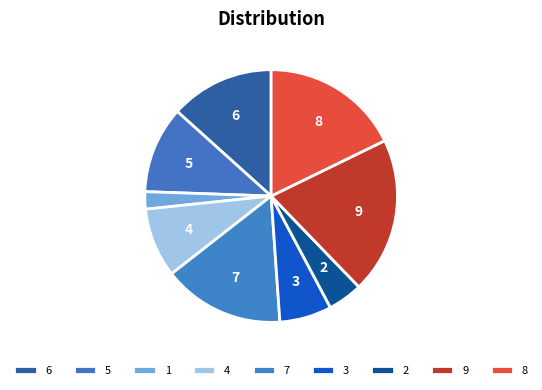

What is the largest slice in the pie chart?

9